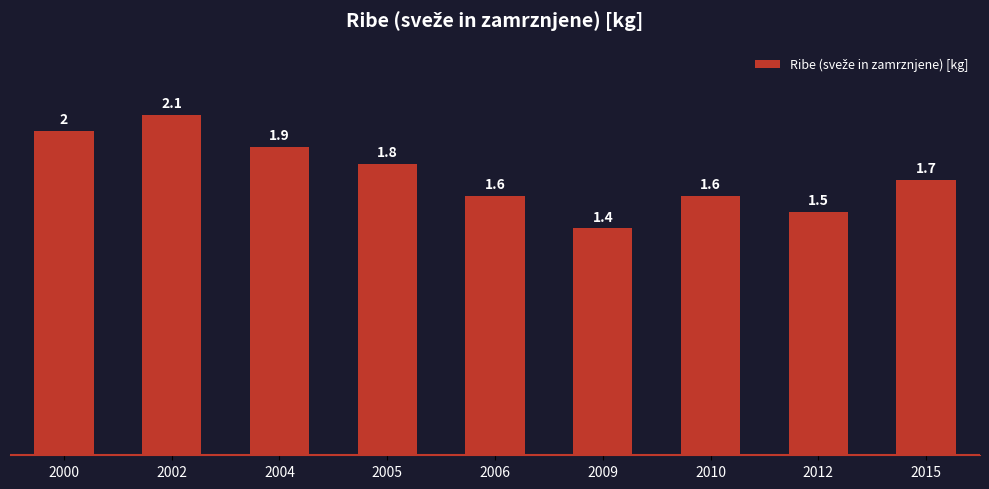

Approximately how many times larger is the value at 2015 compared to 2009?

1.2